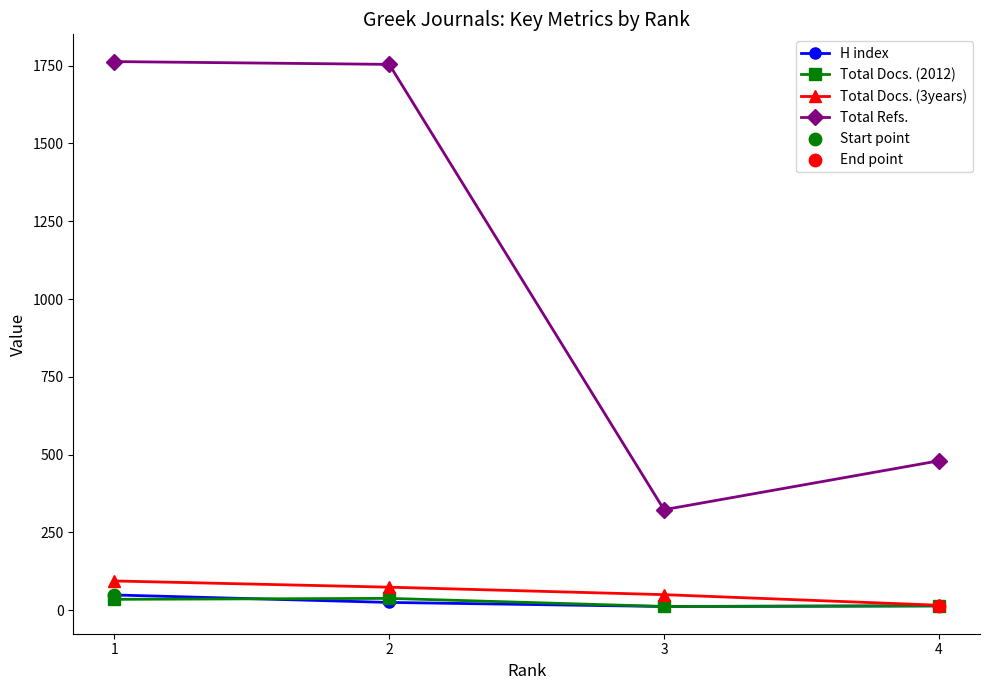

Which series has the widest spread of values?

Total Refs.